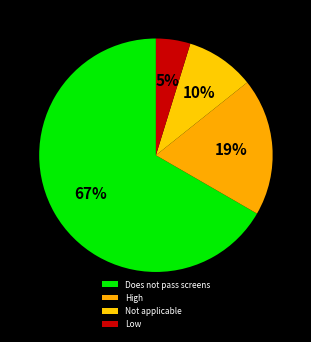

Which slice is the largest?

Does not pass screens